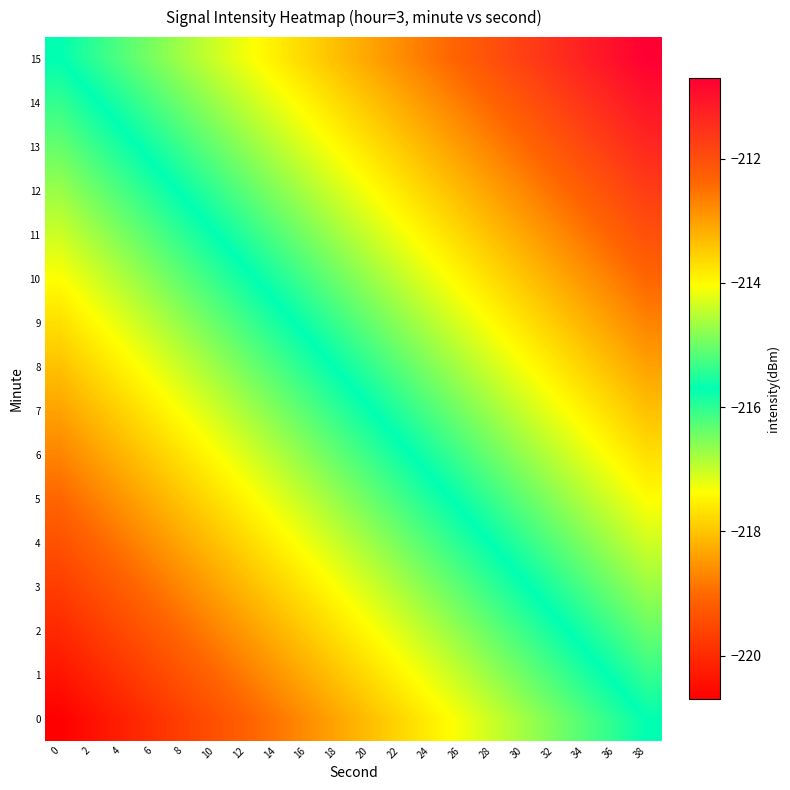

At which category is the sum across all series the highest?

38